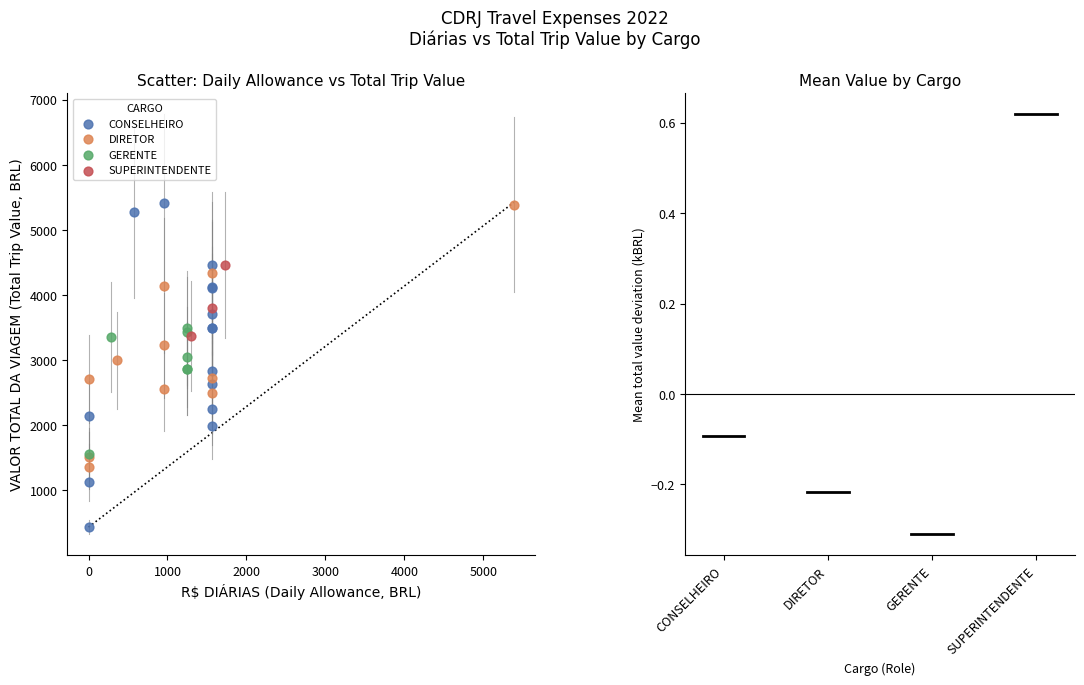

Which series has the widest spread of Y values?

CONSELHEIRO